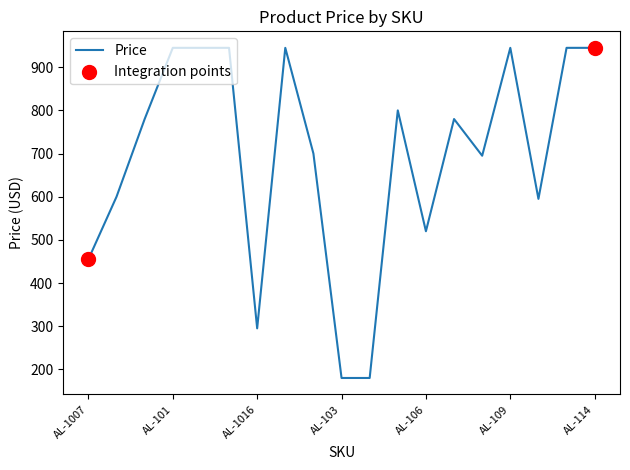

What is the difference between the maximum and minimum values?

765